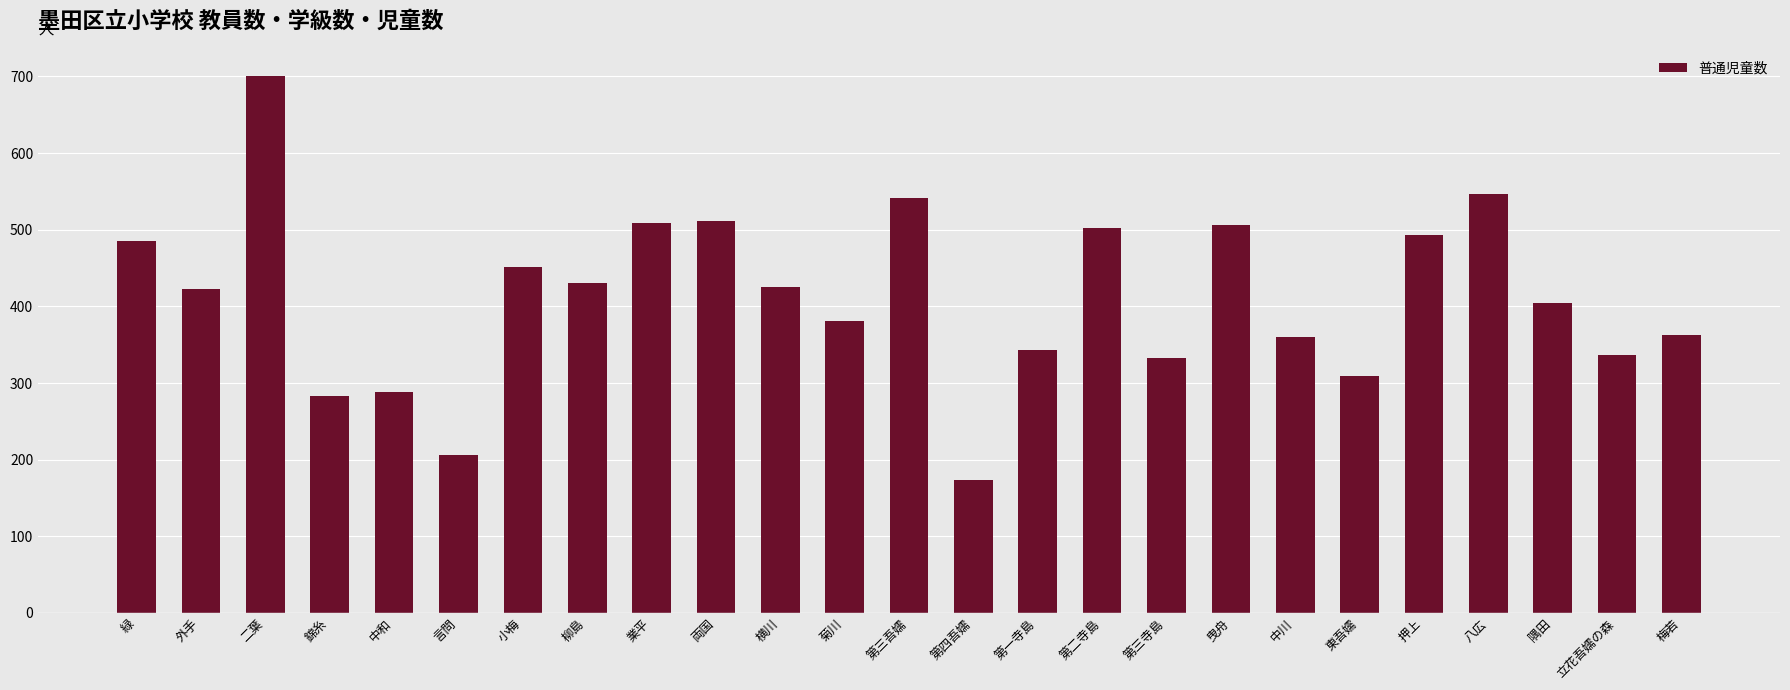

The value at 外手 is 423. True or false?

True